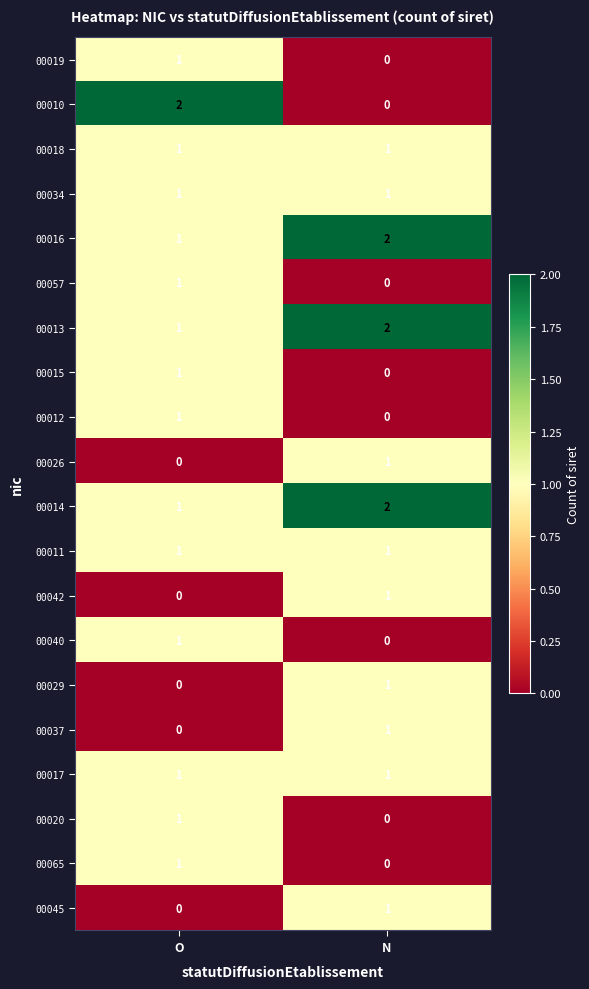

Where is 00040 nearest to the value 0?

N